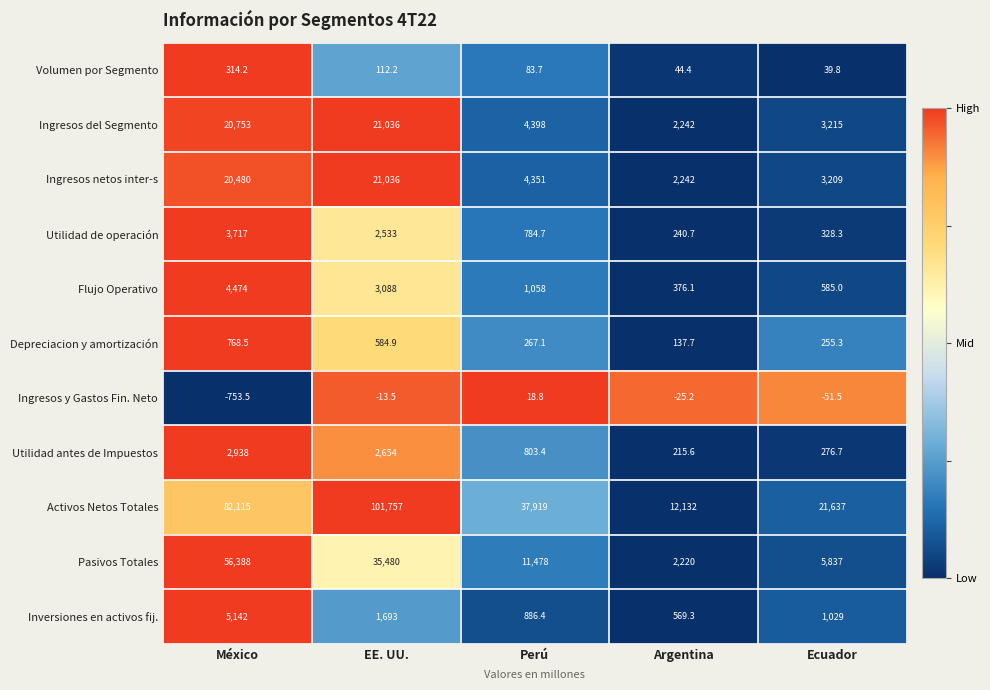

The Utilidad de operación series shows 2533.0 at EE. UU.. True or false?

True